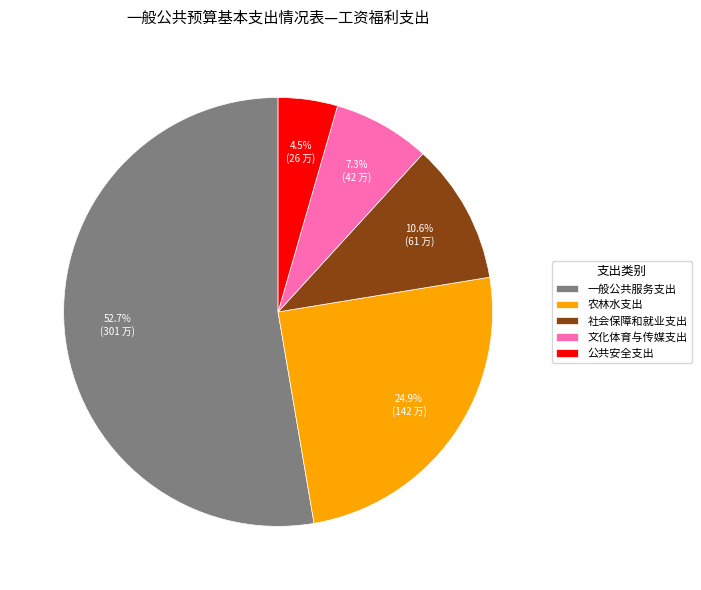

What percentage is NOT represented by 农林水支出?

75.1%